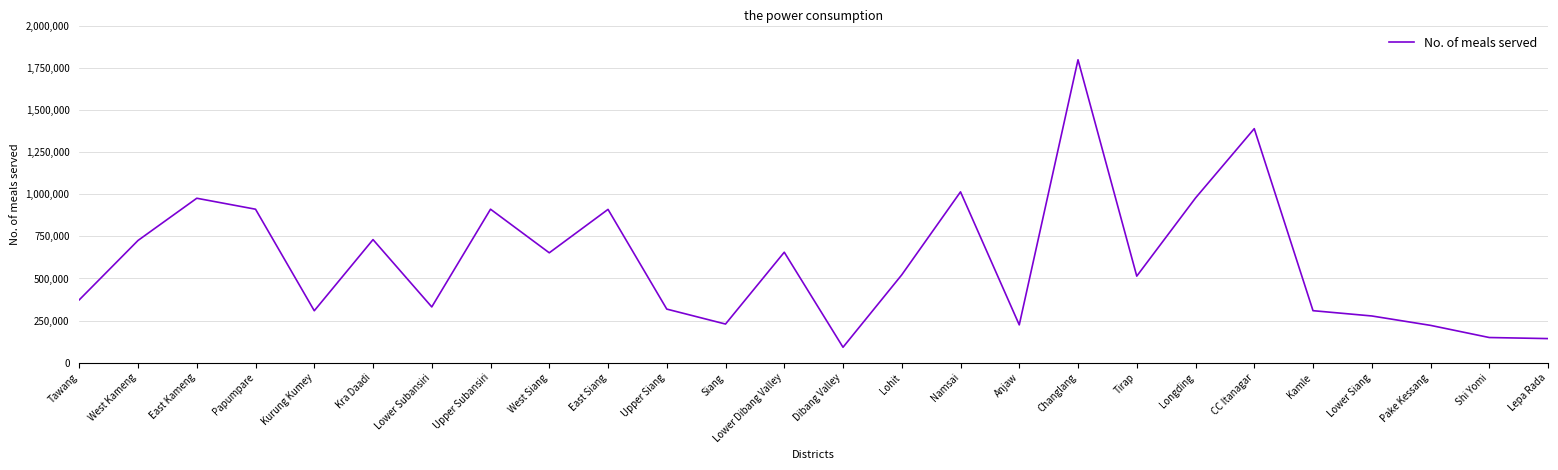

What is the difference between the values at Tawang and Kamle?

64373